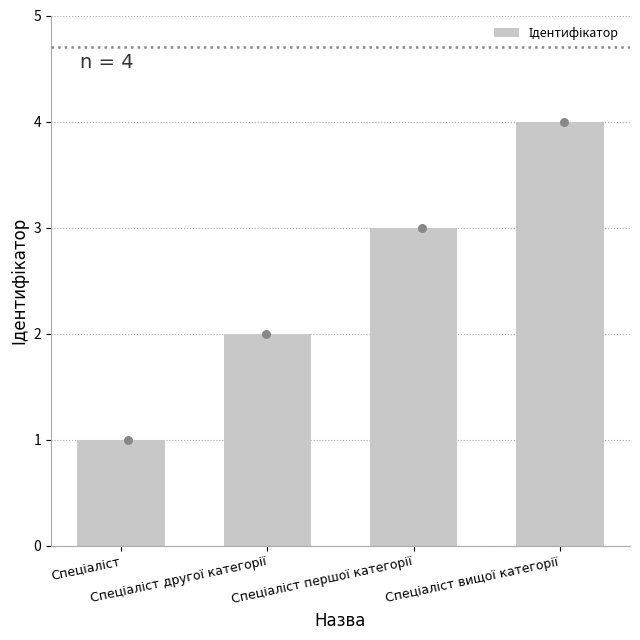

Approximately how many times larger is the value at Спеціаліст compared to Спеціаліст другої категорії?

0.5